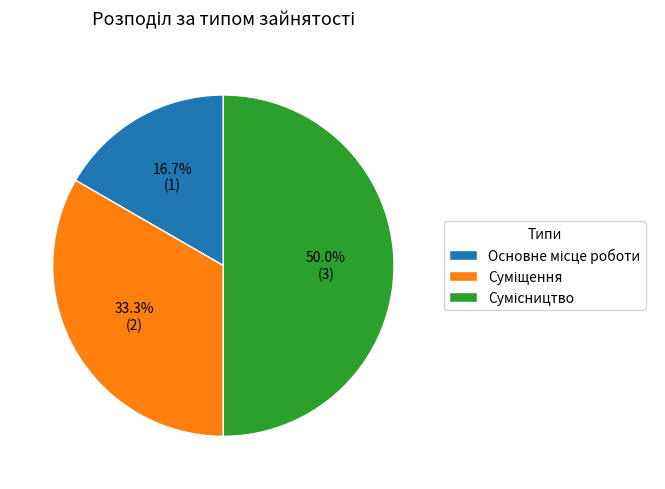

How many slices are in this pie chart?

3